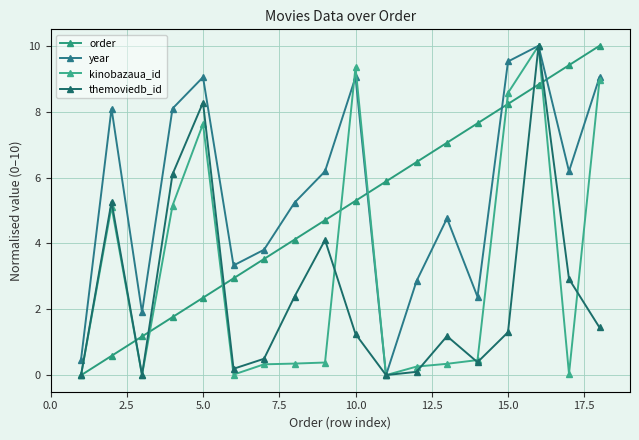

In kinobazaua_id, how many points are lower than both neighbors (excluding endpoints)?

4